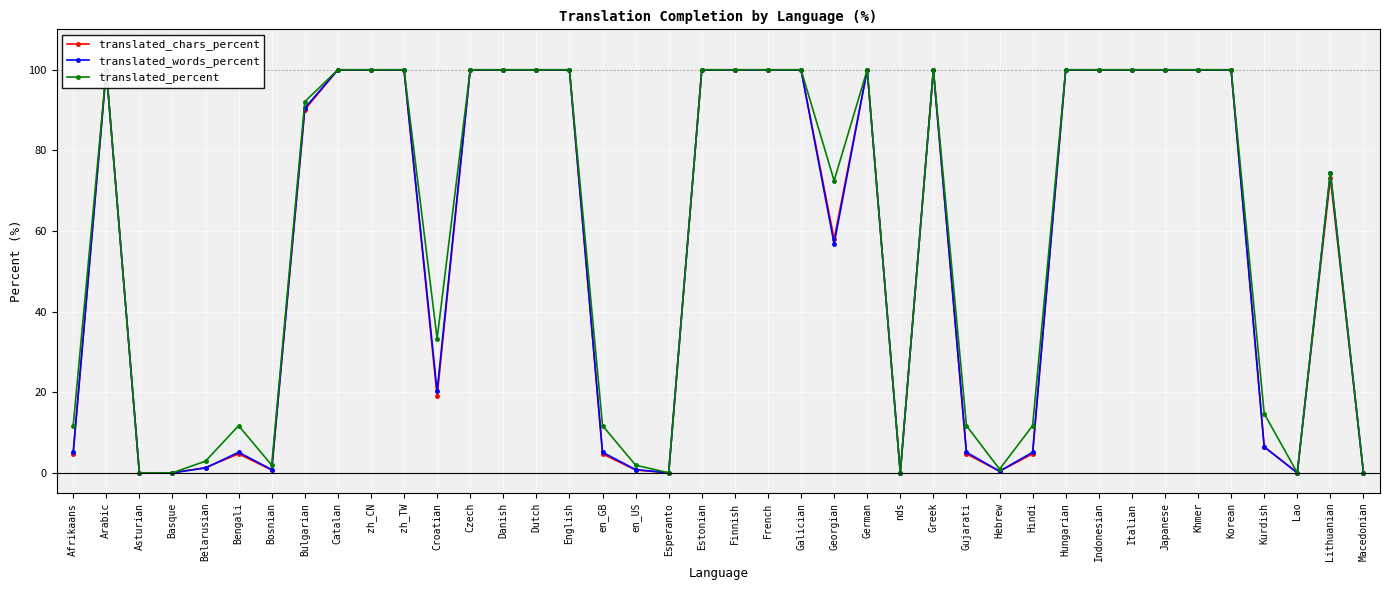

Between Estonian and Italian, which series saw the biggest shift?

translated_chars_percent